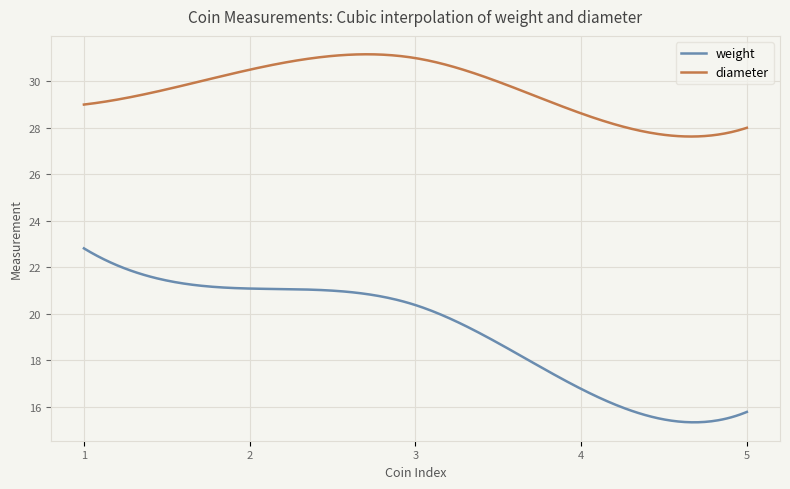

True or false: diameter and weight intersect in this chart.

False